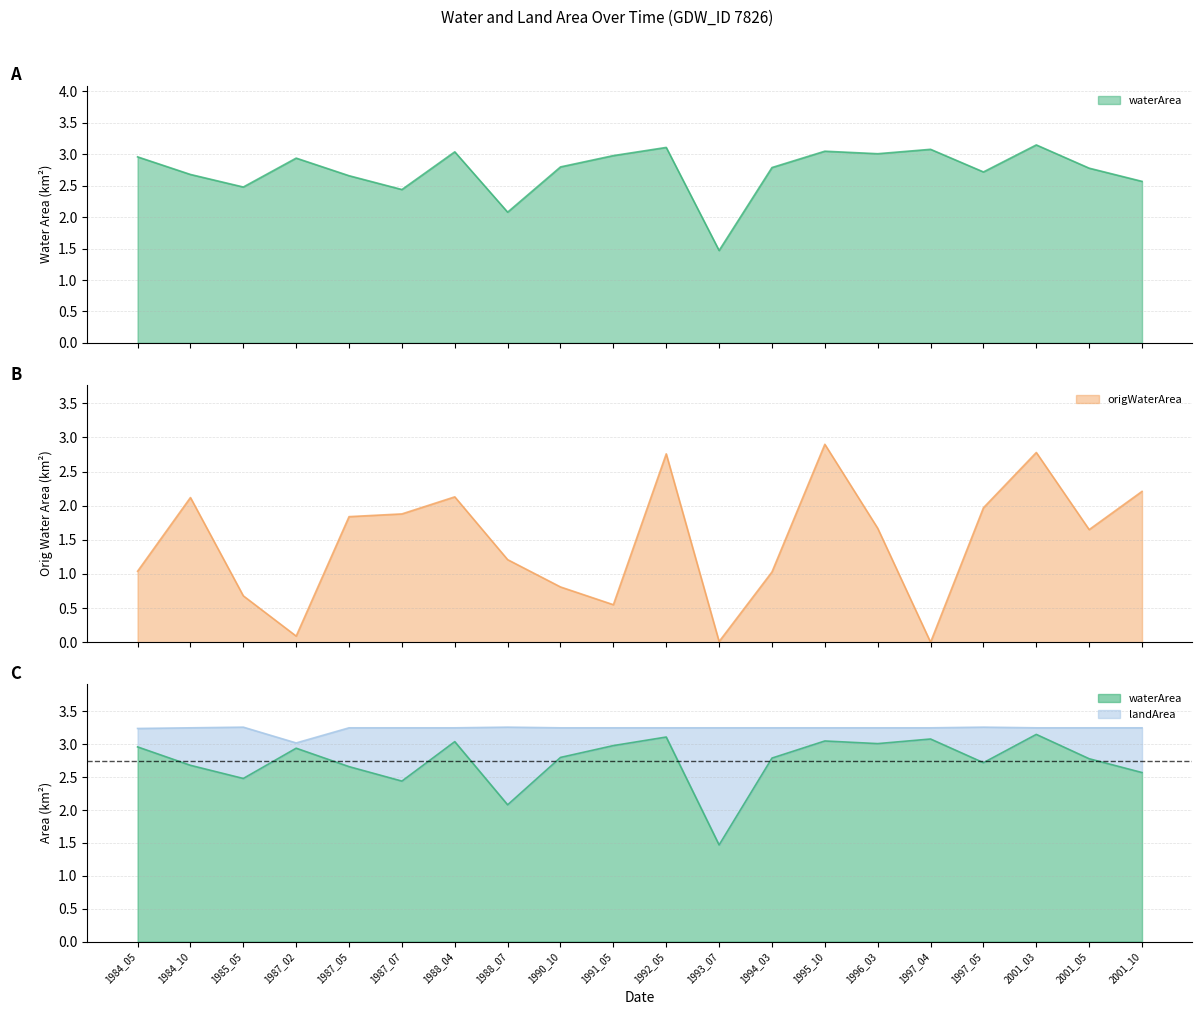

What is the value of the origWaterArea point at the 4th from the left?

0.1